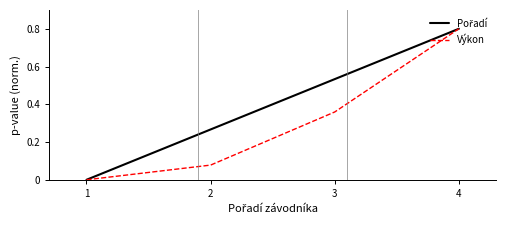

Rank the categories by Výkon value from lowest to highest.

1, 2, 3, 4